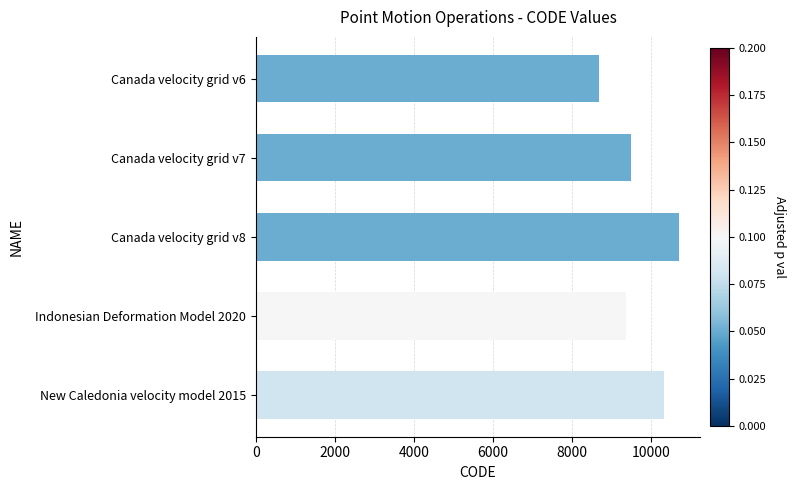

Does the chart contain stacked bars?

No